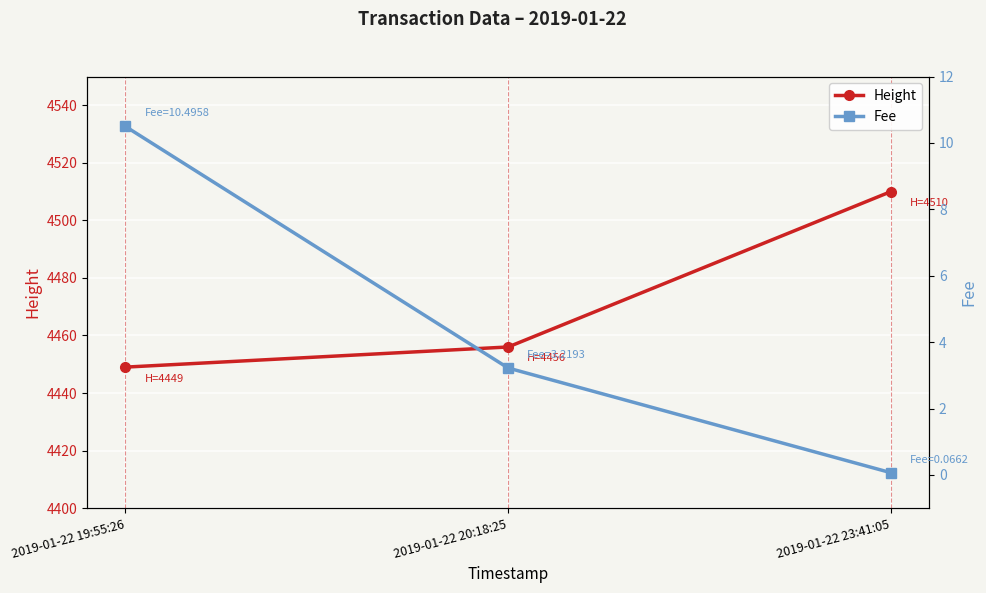

Which series has the widest spread of values?

Height